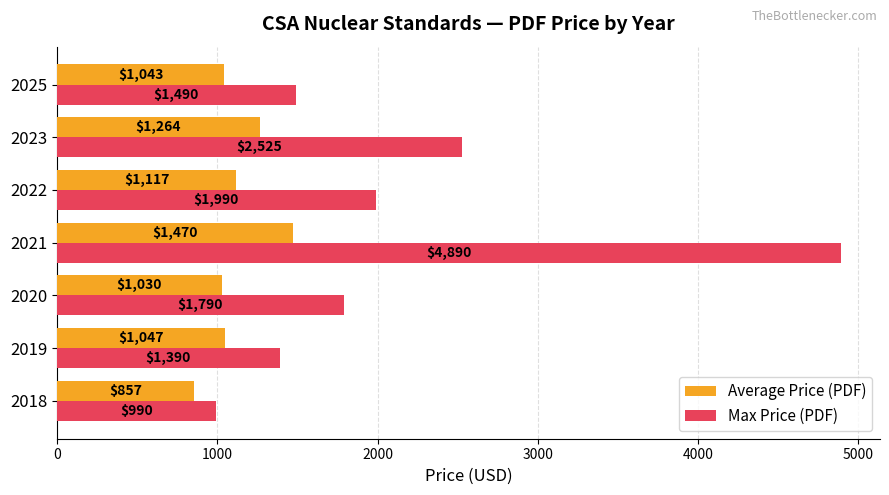

Rank the categories by Max Price (PDF) value from lowest to highest.

2018, 2019, 2025, 2020, 2022, 2023, 2021